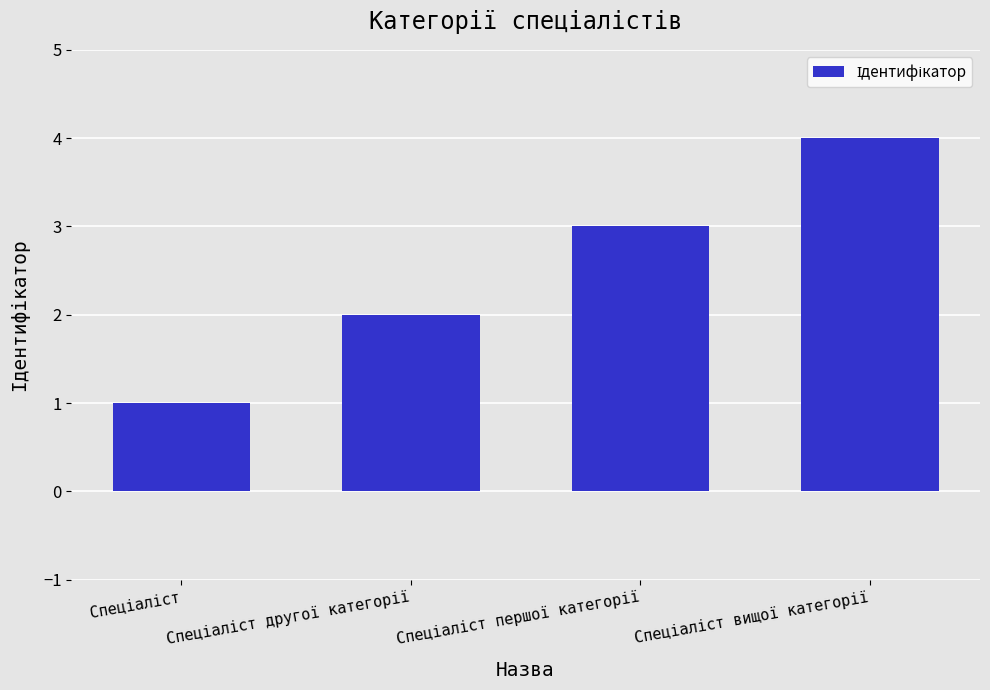

How many data points are less than 3?

2